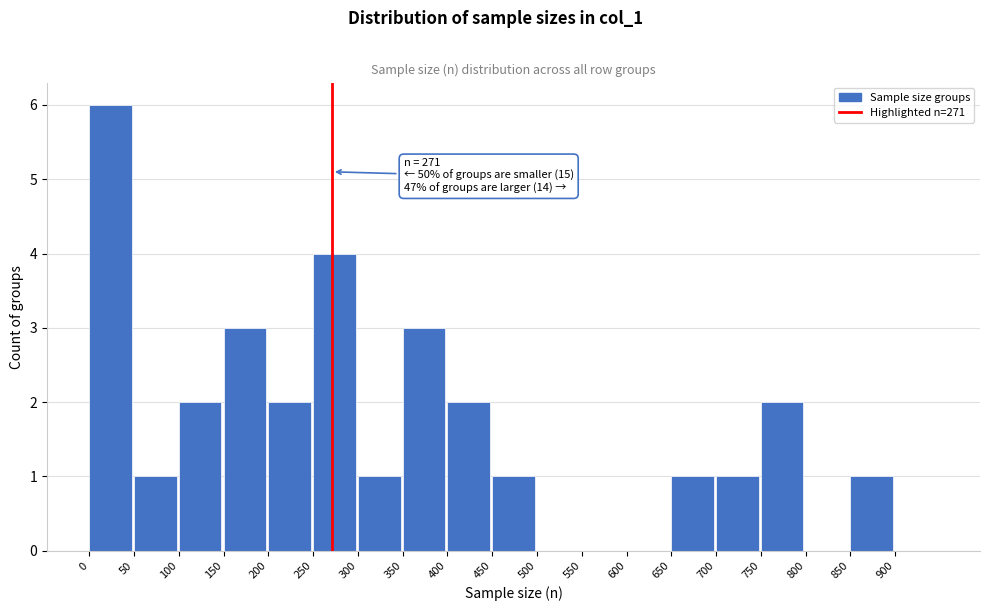

Over which range of the x-axis is the bar tallest?

0 to 50